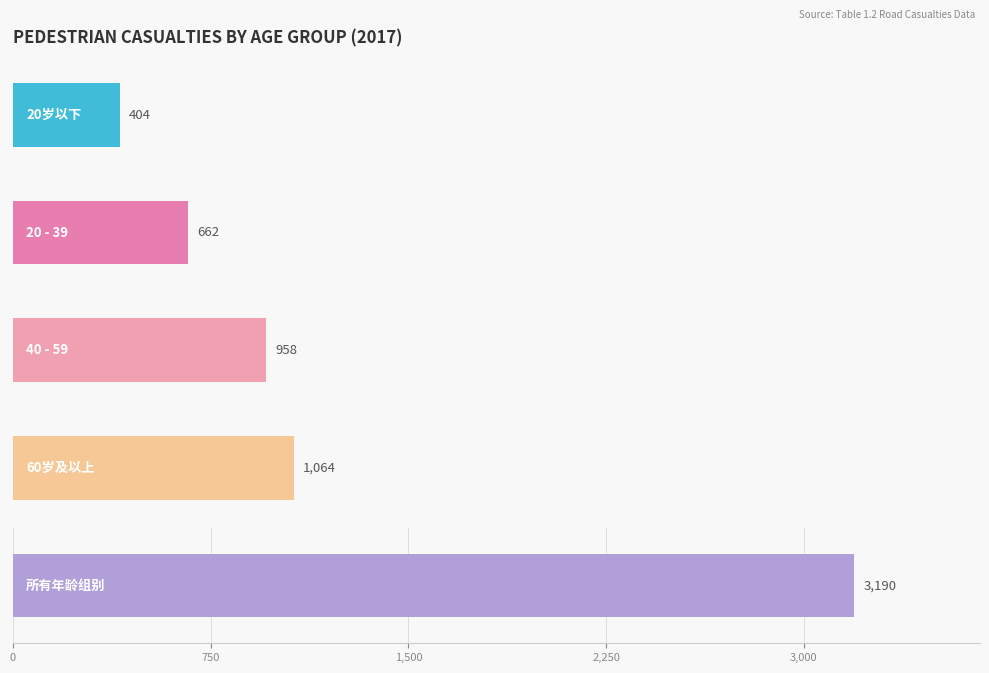

What is the smallest value displayed?

404